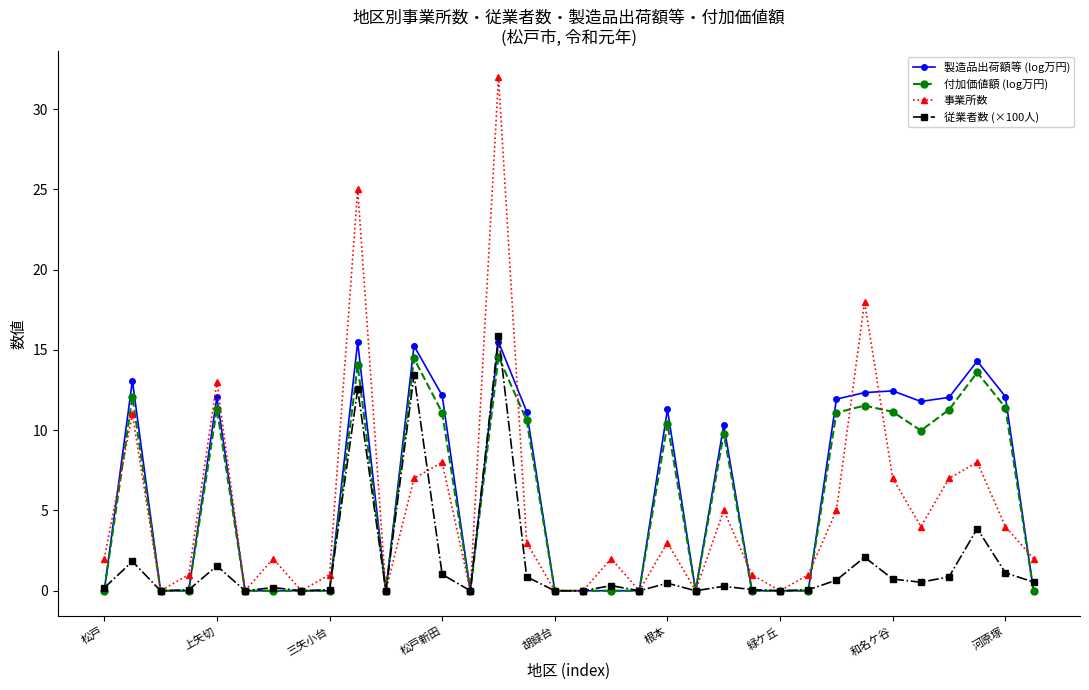

Which series has the widest spread of values?

事業所数